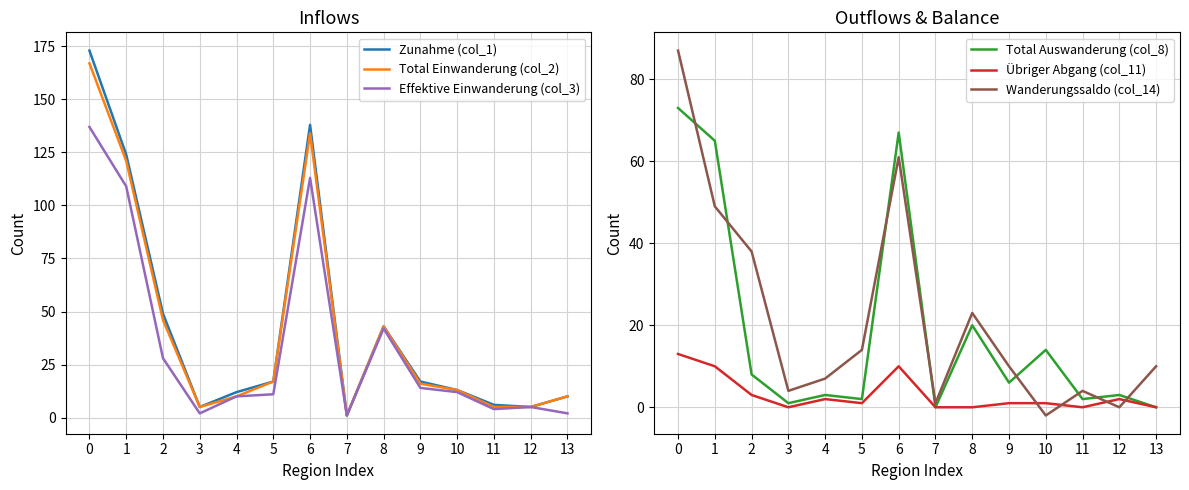

What is the value of the Total Auswanderung (col_8) point at the 2nd from the left?

65